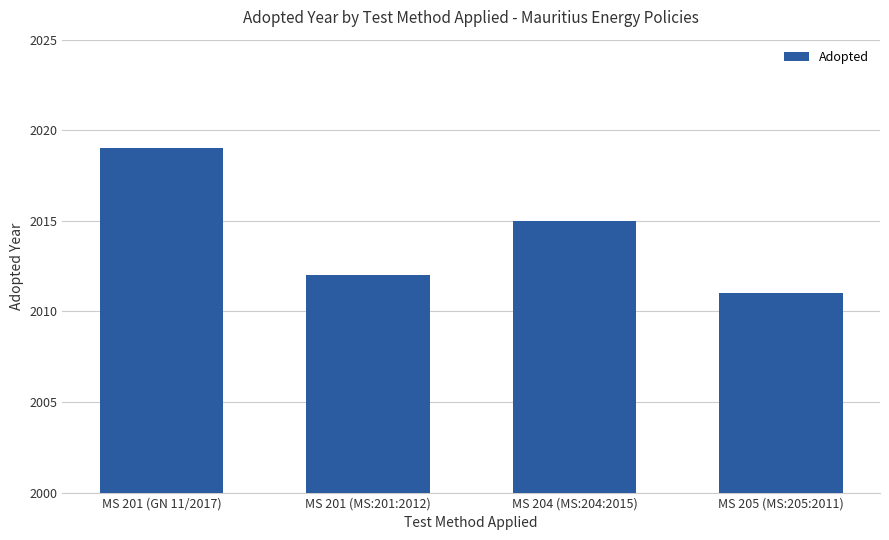

Reading left to right, list all the values displayed in this chart.

MS 201 (GN 11/2017)=2019	MS 201 (MS:201:2012)=2012	MS 204 (MS:204:2015)=2015	MS 205 (MS:205:2011)=2011